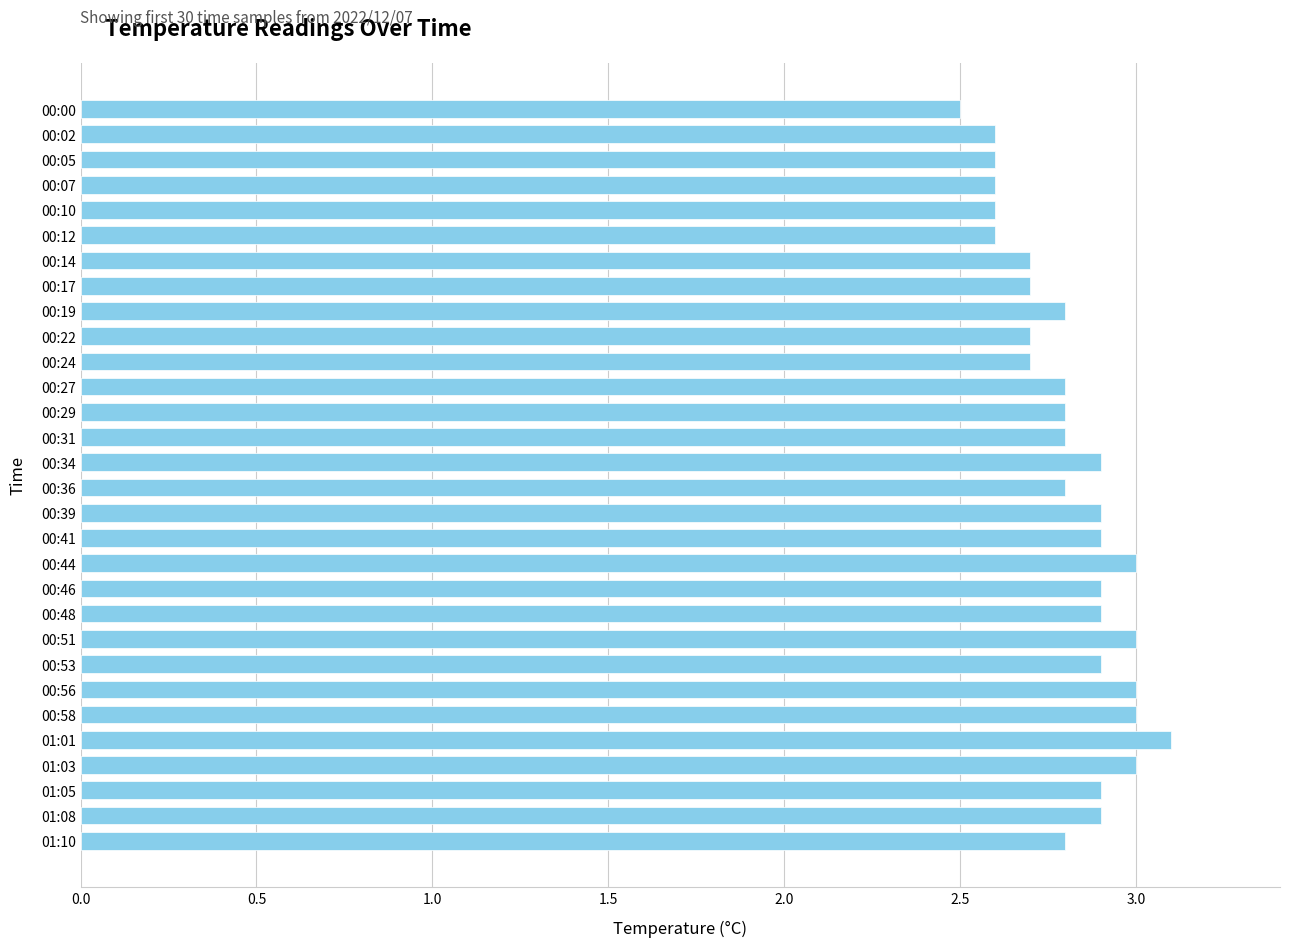

What is the average value?

2.8